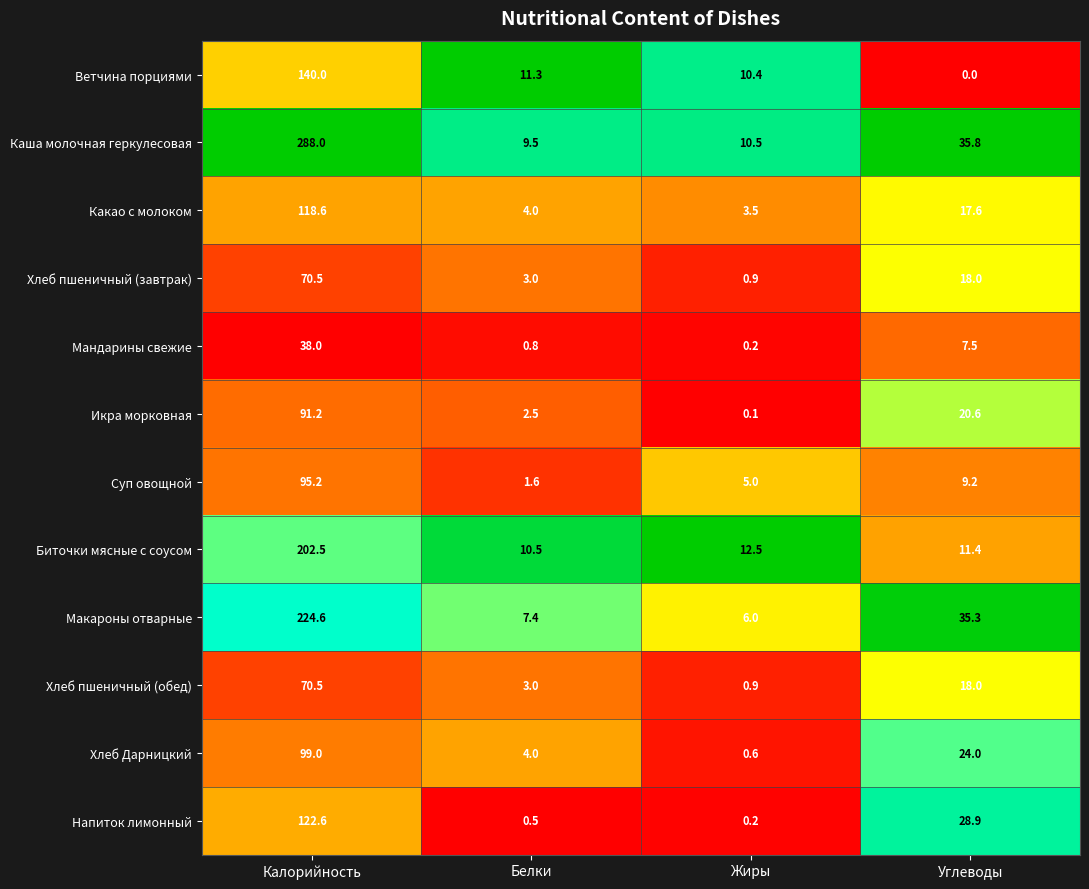

True or false: Напиток лимонный has a value of 0.5 at Белки.

True